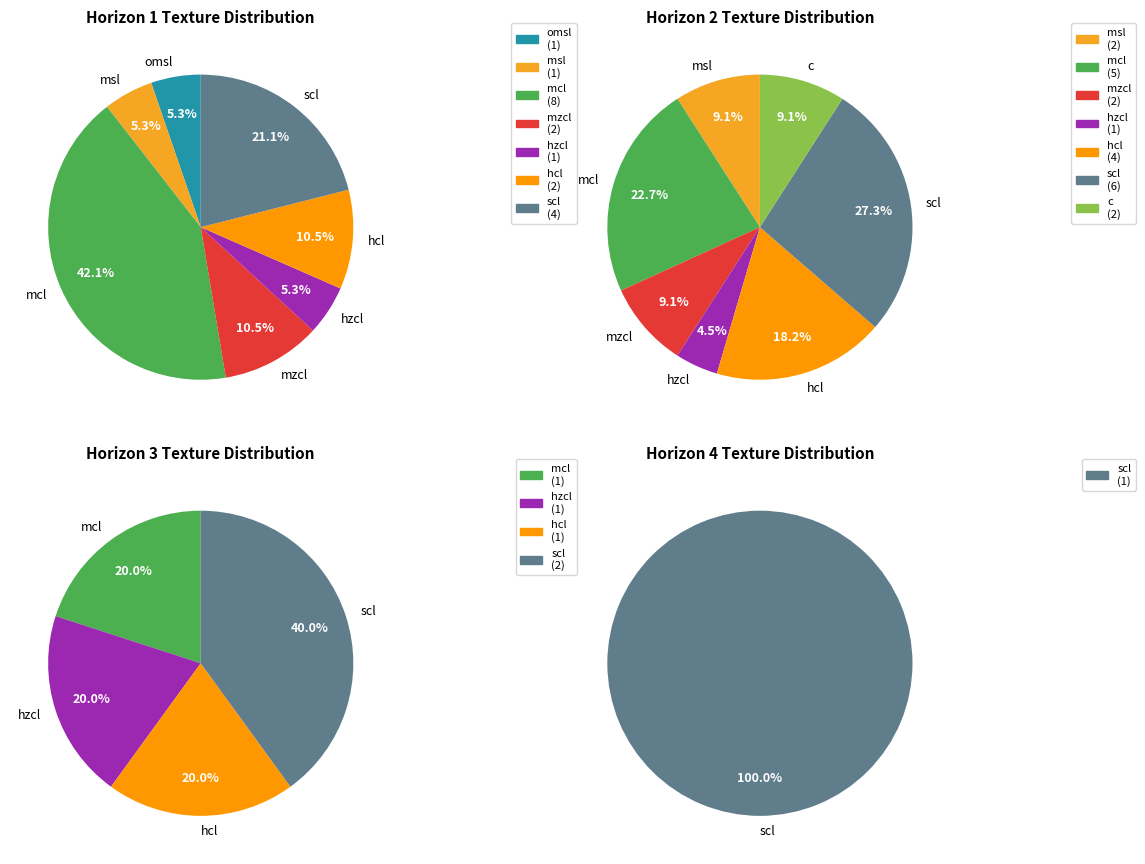

What is the largest slice in the pie chart?

mcl